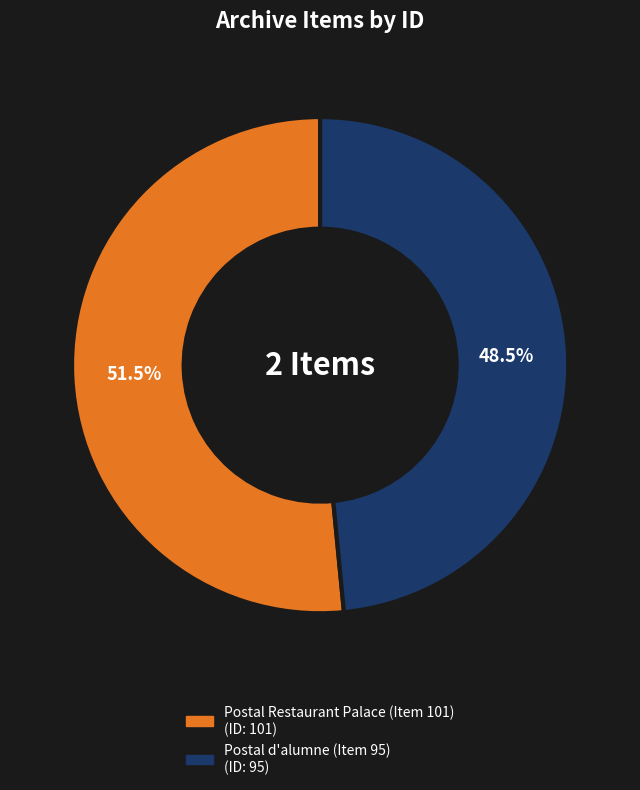

What is the largest slice in the pie chart?

Postal Restaurant Palace (Item 101)